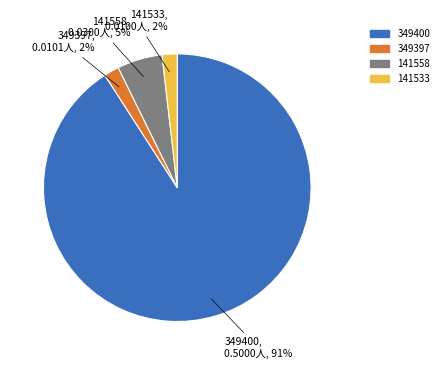

Is 141558 the majority of the pie?

No